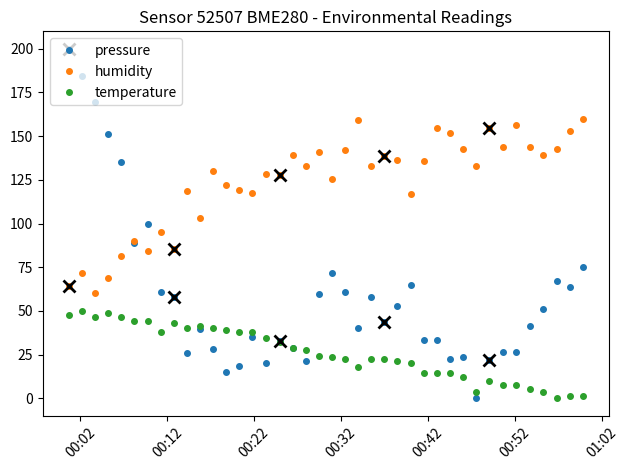

What is the maximum value for pressure?

200.0